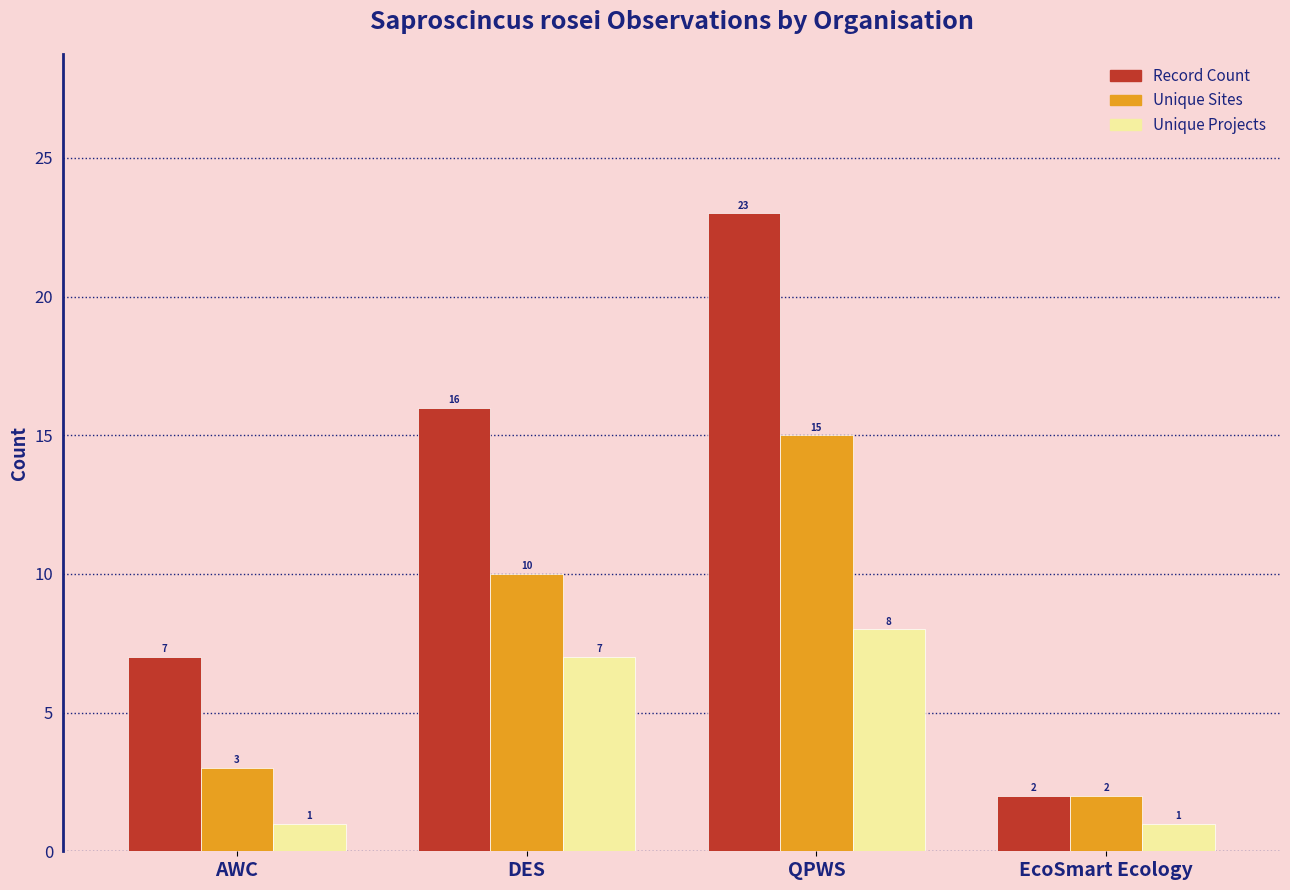

Which series has the largest range (max minus min)?

Record Count